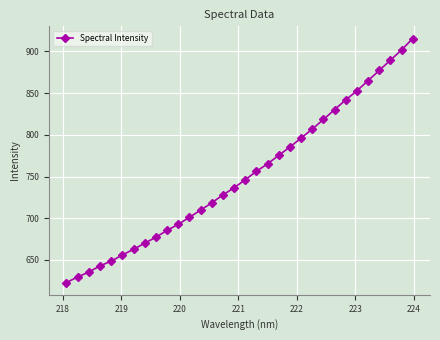

What is the value of the 14th point from the left?

718.5